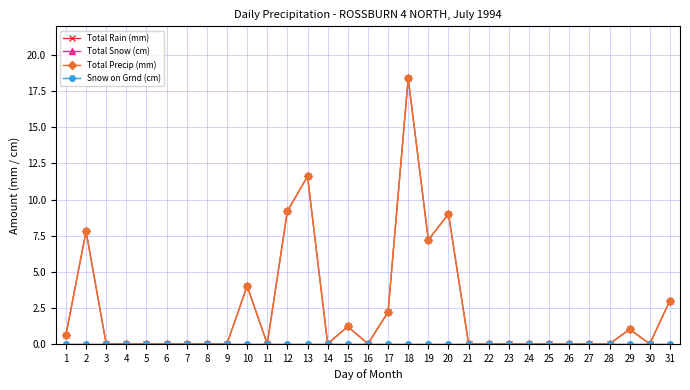

Between 6 and 25, which series saw the biggest shift?

Total Rain (mm)